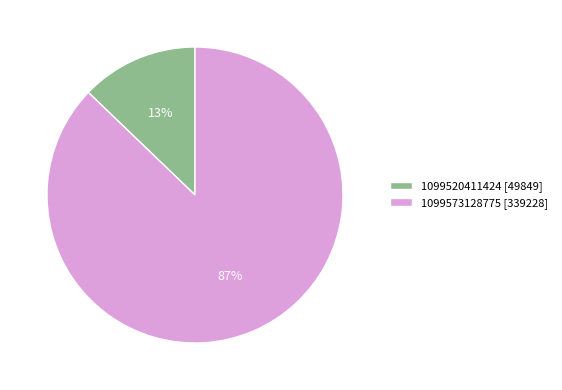

Which slice is the largest?

1099573128775